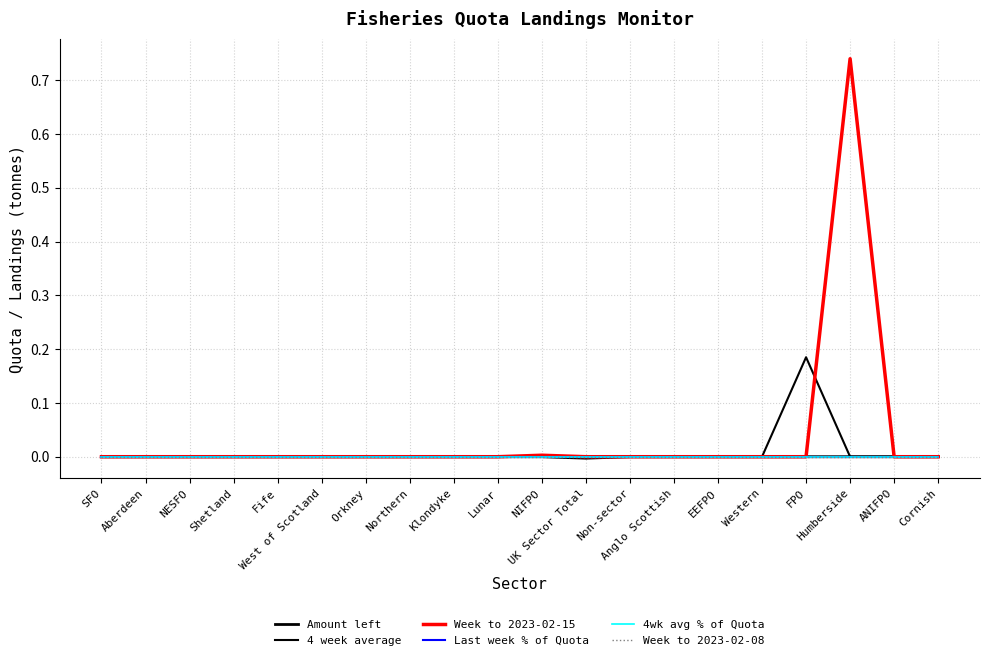

Does the chart have visible grid lines?

Yes